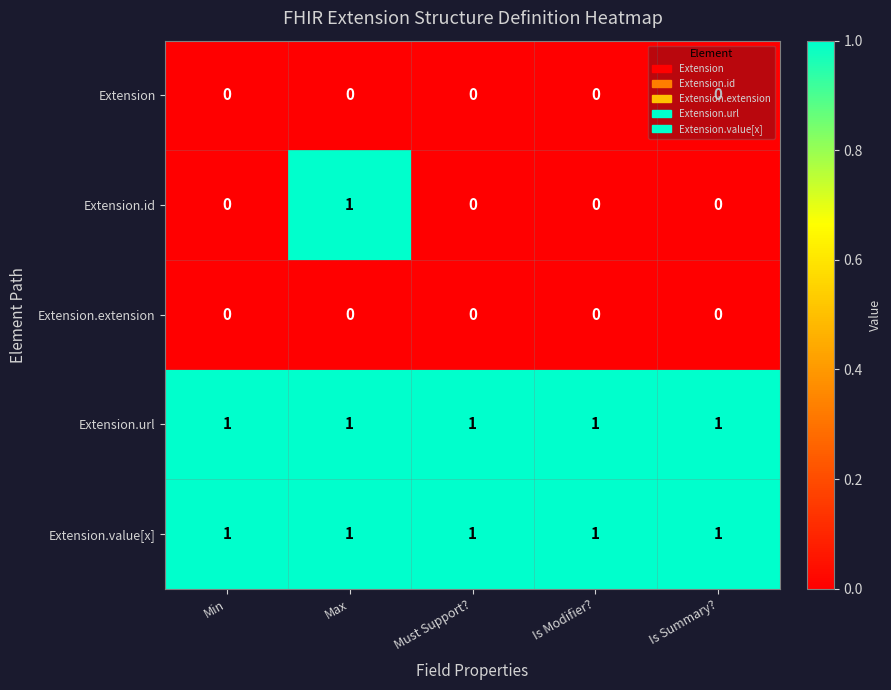

At how many categories does at least one series exceed 0?

5